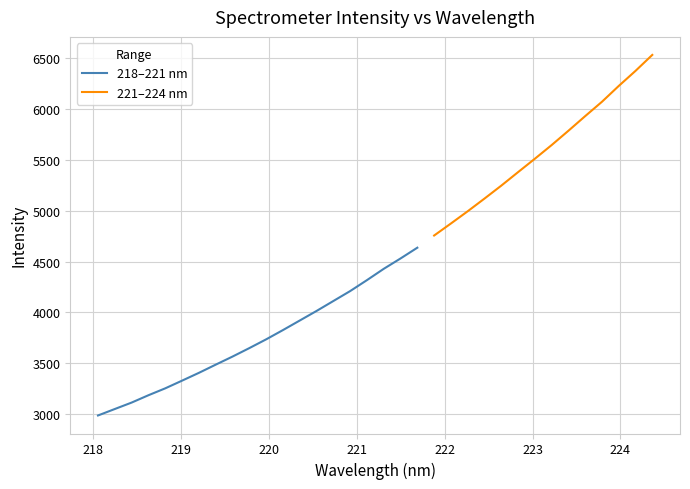

What is the minimum value for 218–221 nm?

2986.5